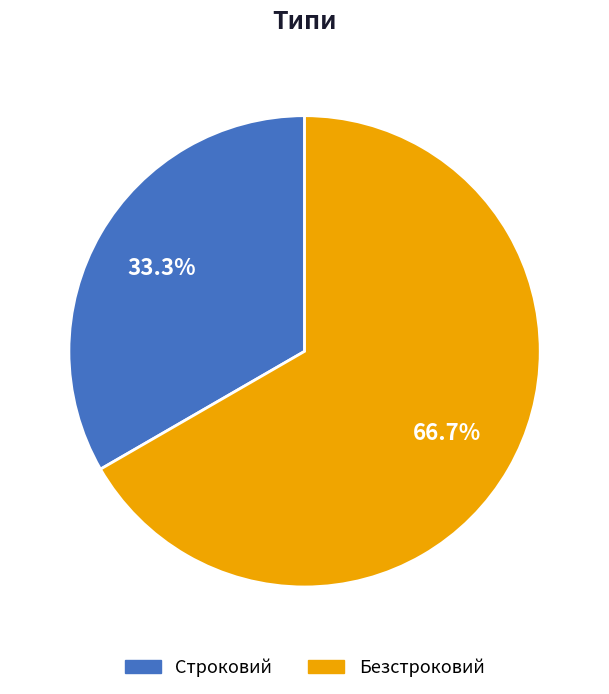

To the nearest percent, what is the combined percentage of Строковий and Безстроковий?

100%